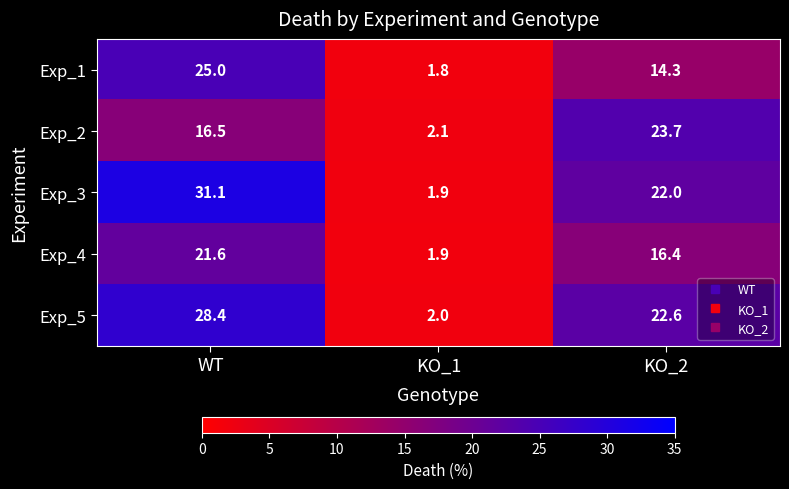

Where does the Exp_3 series first go above 22?

WT